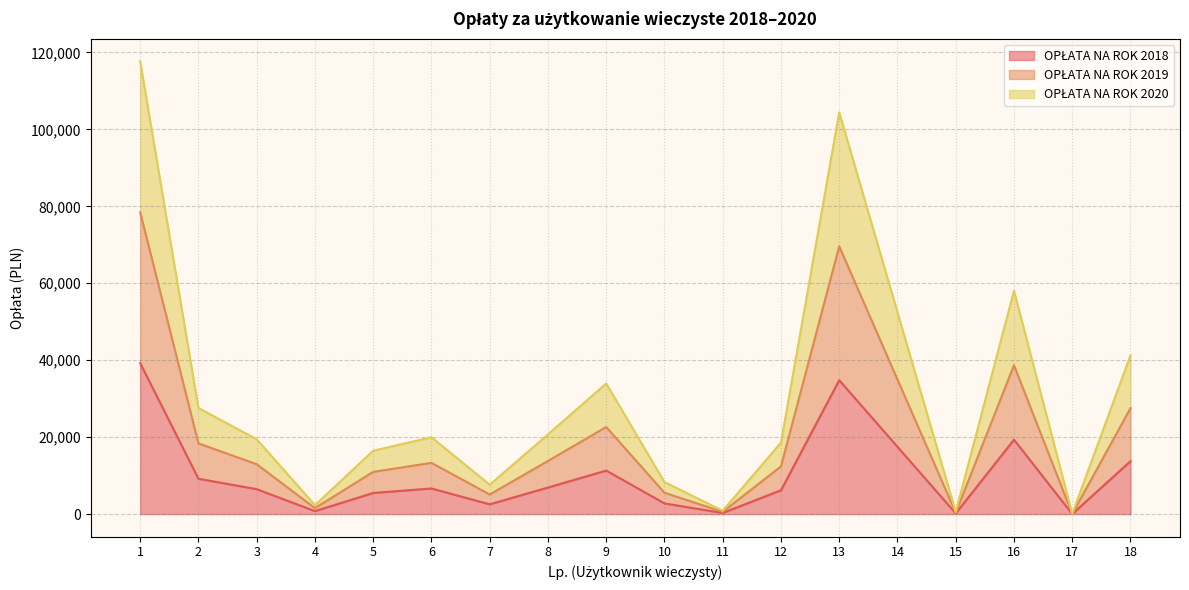

What is the total value across all series at 18?

41279.2